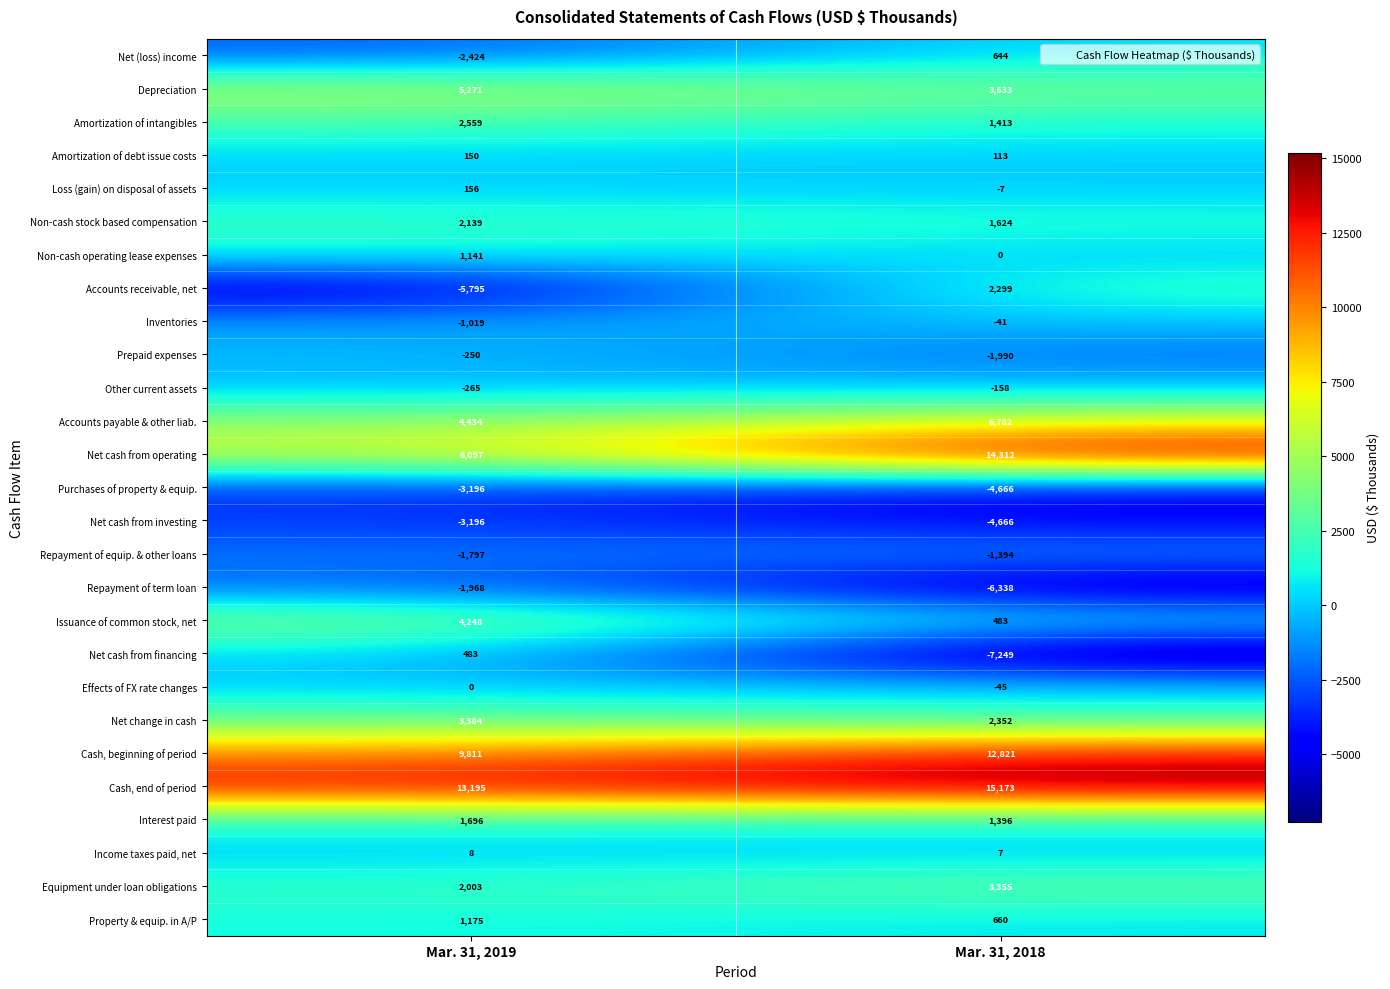

What is the sum of the Accounts payable & other liab. values at Mar. 31, 2018 and Mar. 31, 2019?

11216